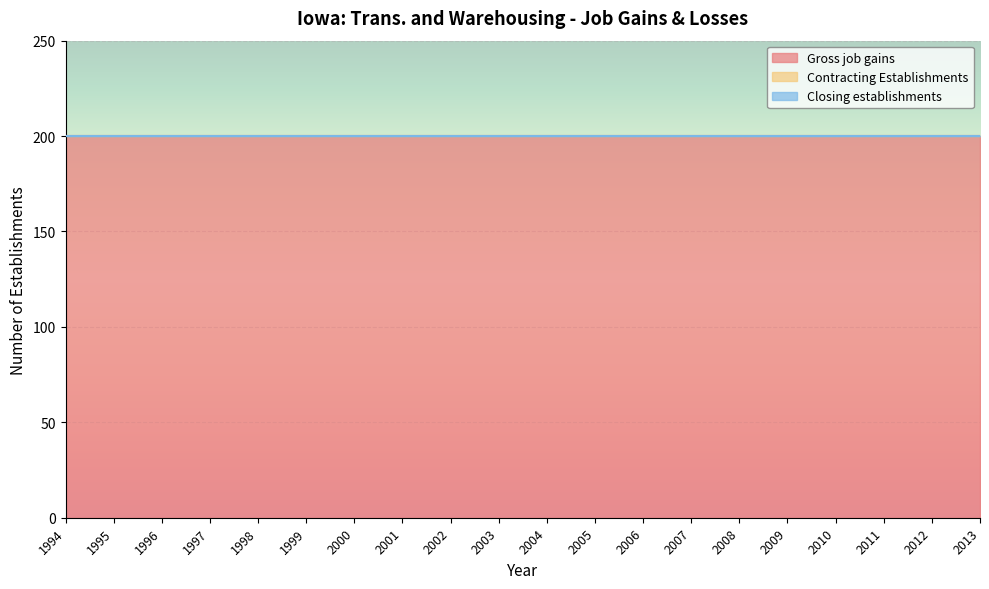

Is it true that Closing establishments equals 0 at 2000?

True